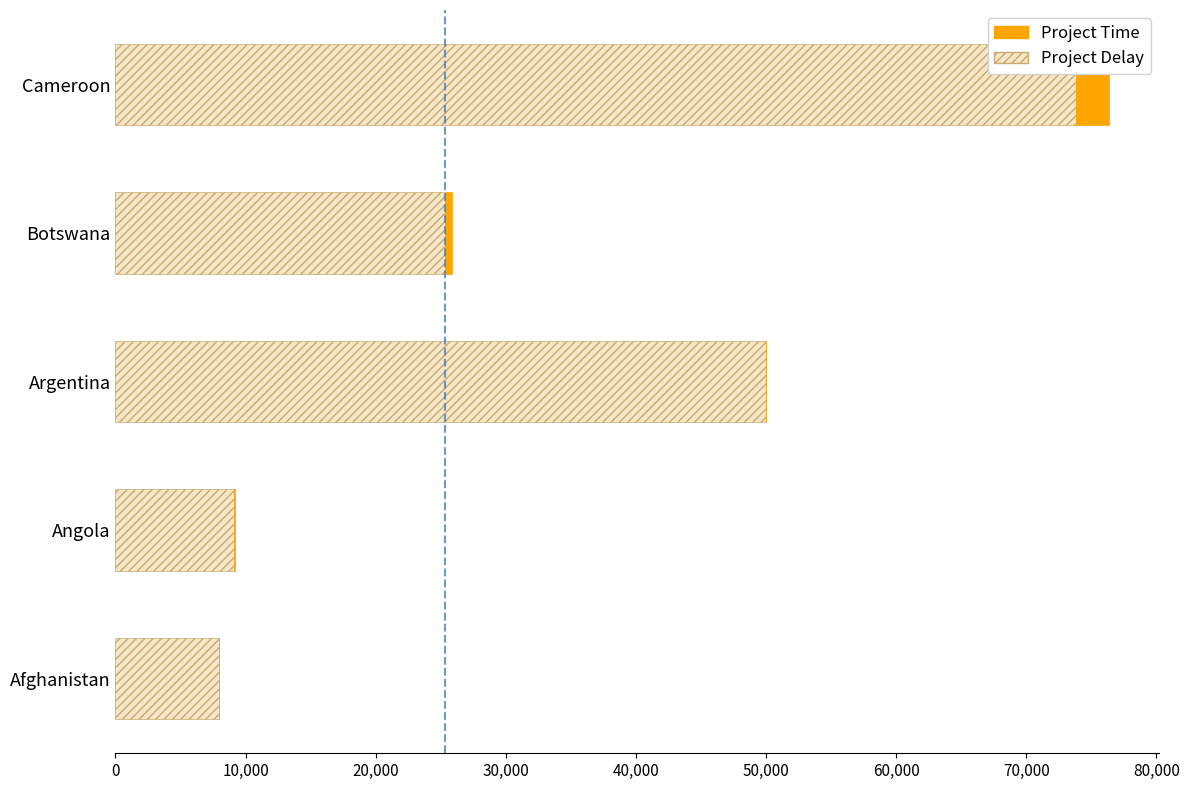

Which category has the highest value in the Project Delay series?

Cameroon